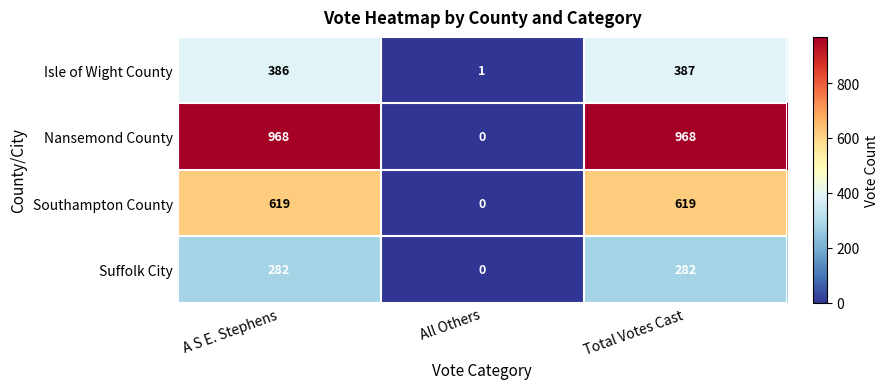

Rank the series by their maximum value, from highest to lowest.

Nansemond County, Southampton County, Isle of Wight County, Suffolk City